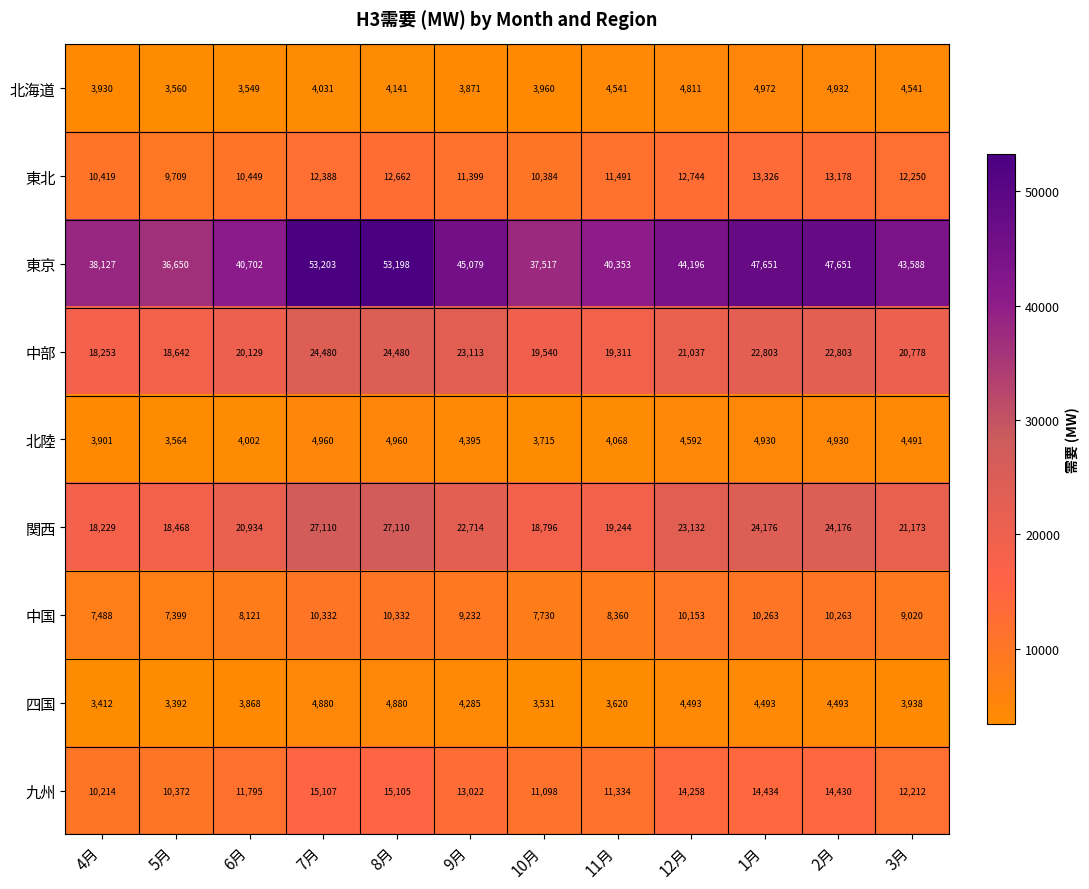

Count the number of data series in this chart.

9